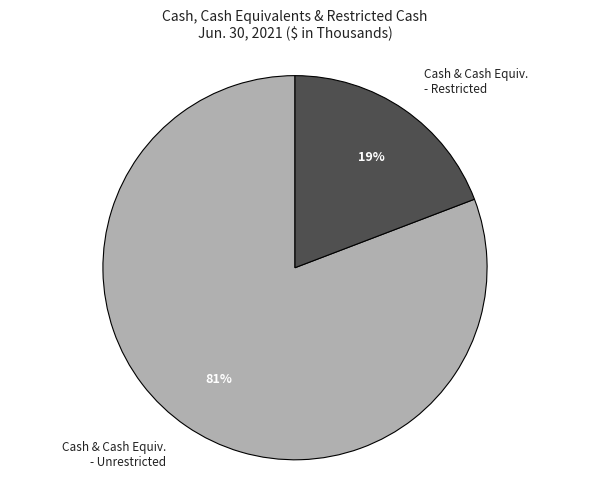

Do Cash & Cash Equiv. - Unrestricted and Cash & Cash Equiv. - Restricted together represent more than half of the pie?

Yes